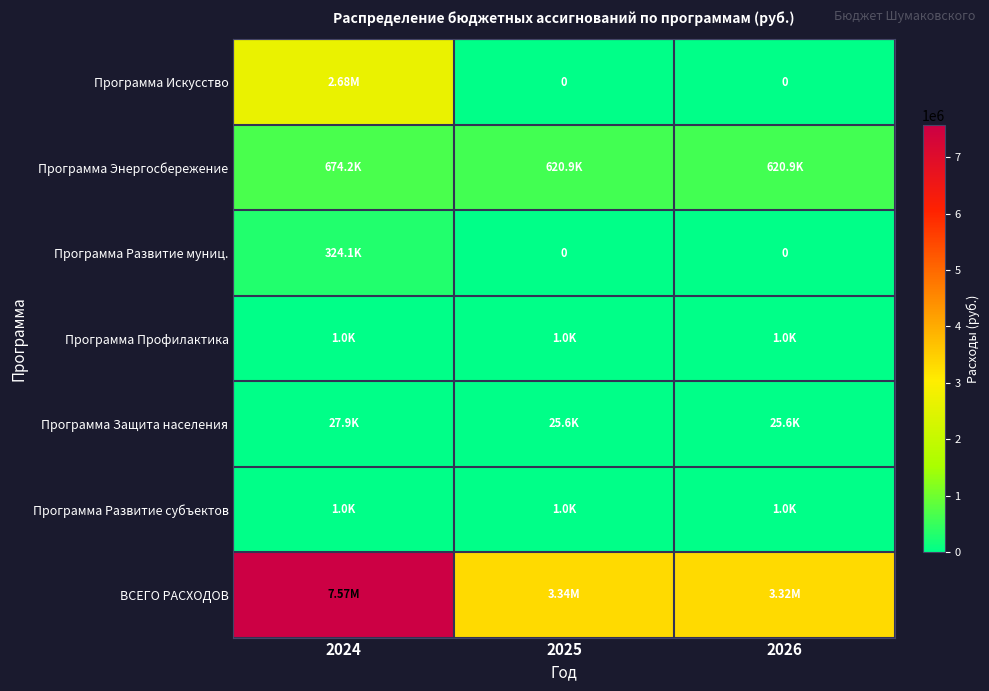

Which series changed the most between 2024 and 2025?

ВСЕГО РАСХОДОВ